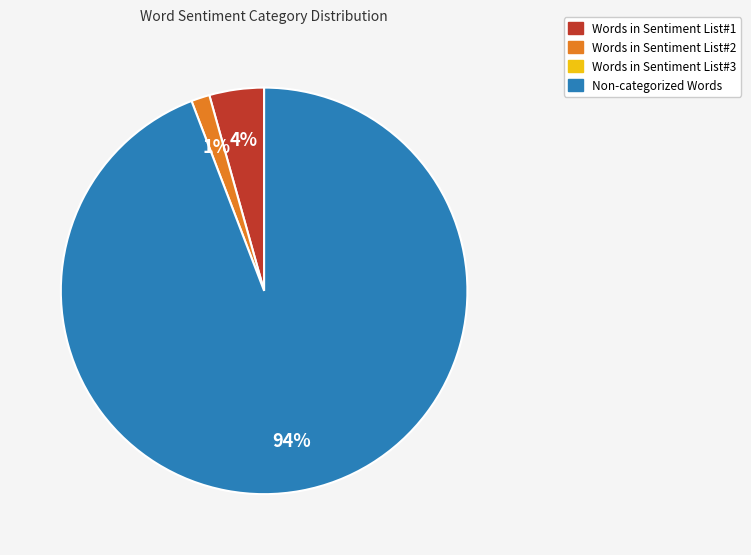

Does any single category account for the majority?

Yes